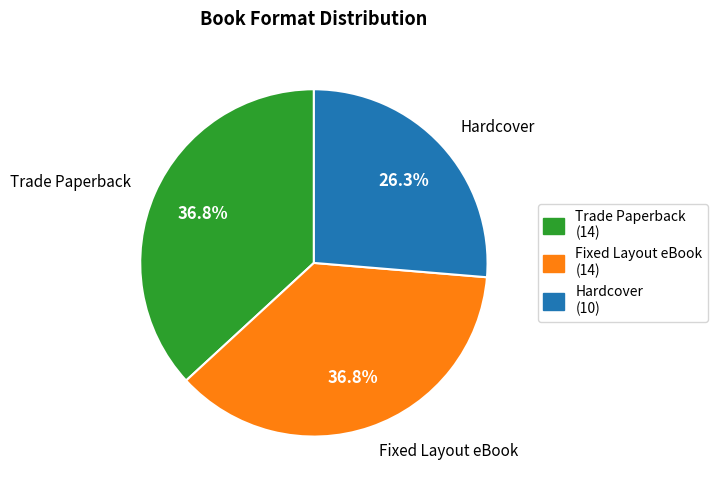

How much of the chart is everything except Trade Paperback?

63.2%